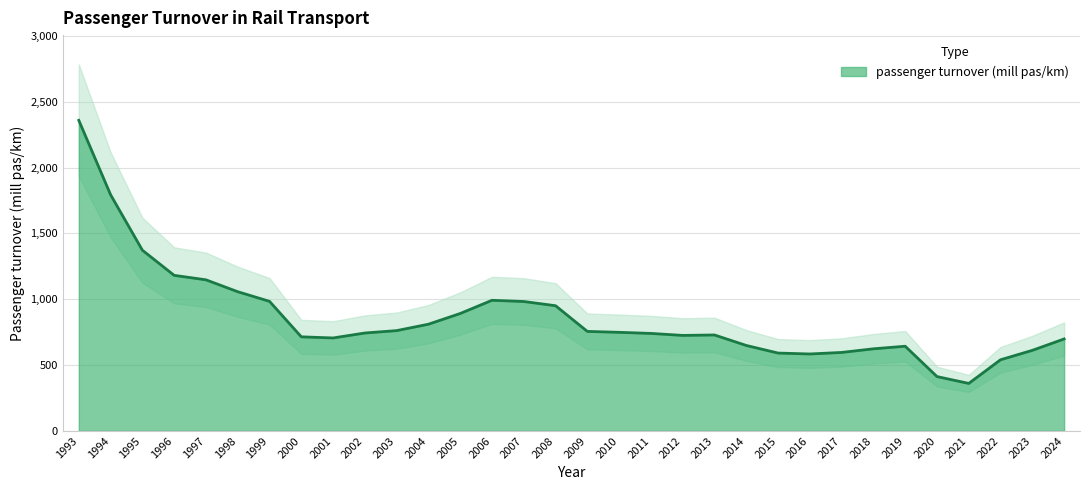

How many values exceed 743?

16